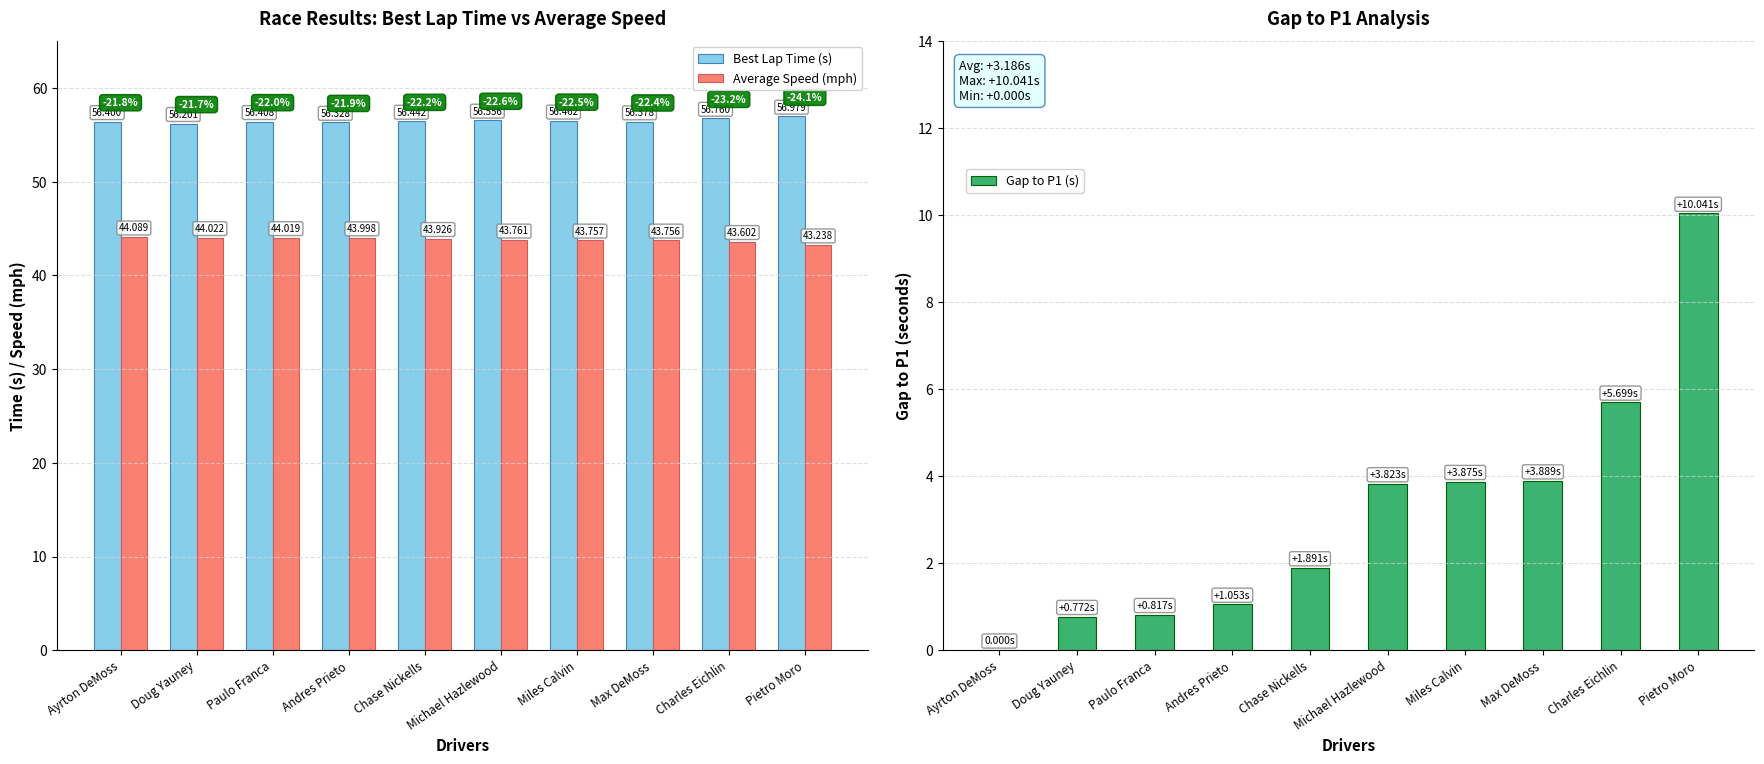

Which label corresponds to the smallest value in the chart?

Ayrton DeMoss